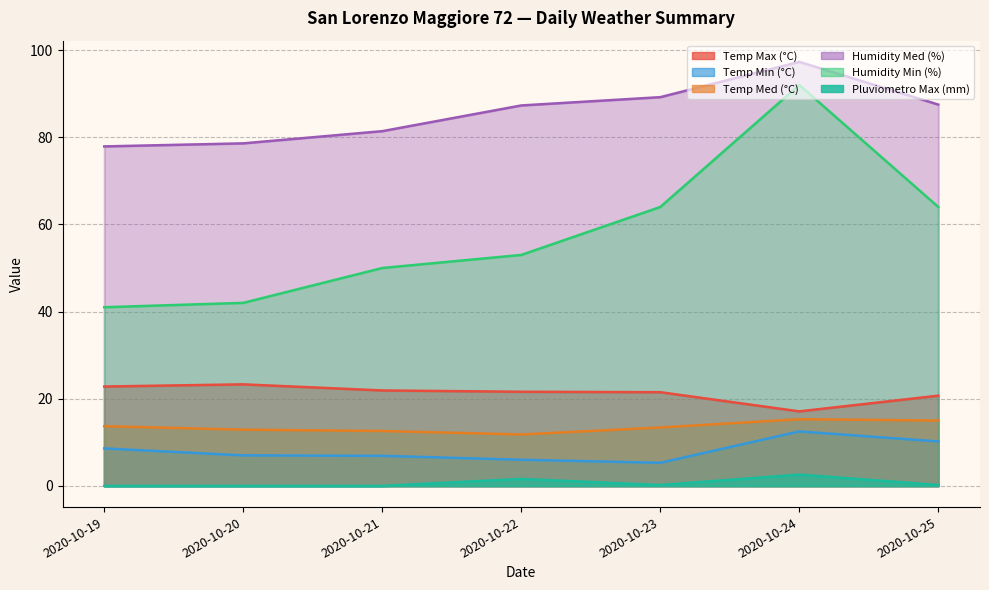

Reading left to right, what are all the values shown in this chart?

Temp Max (°C): 2020-10-19=22.8	2020-10-20=23.3	2020-10-21=21.9	2020-10-22=21.6	2020-10-23=21.5	2020-10-24=17.1	2020-10-25=20.7
Temp Min (°C): 2020-10-19=8.6	2020-10-20=7.0	2020-10-21=6.9	2020-10-22=6.0	2020-10-23=5.3	2020-10-24=12.5	2020-10-25=10.2
Temp Med (°C): 2020-10-19=13.7	2020-10-20=12.9	2020-10-21=12.6	2020-10-22=11.8	2020-10-23=13.4	2020-10-24=15.3	2020-10-25=15.0
Humidity Med (%): 2020-10-19=77.9	2020-10-20=78.6	2020-10-21=81.4	2020-10-22=87.3	2020-10-23=89.2	2020-10-24=97.3	2020-10-25=87.5
Humidity Min (%): 2020-10-19=41.0	2020-10-20=42.0	2020-10-21=50.0	2020-10-22=53.0	2020-10-23=64.0	2020-10-24=92.0	2020-10-25=64.0
Pluviometro Max (mm): 2020-10-19=0.0	2020-10-20=0.0	2020-10-21=0.0	2020-10-22=1.6	2020-10-23=0.2	2020-10-24=2.6	2020-10-25=0.2